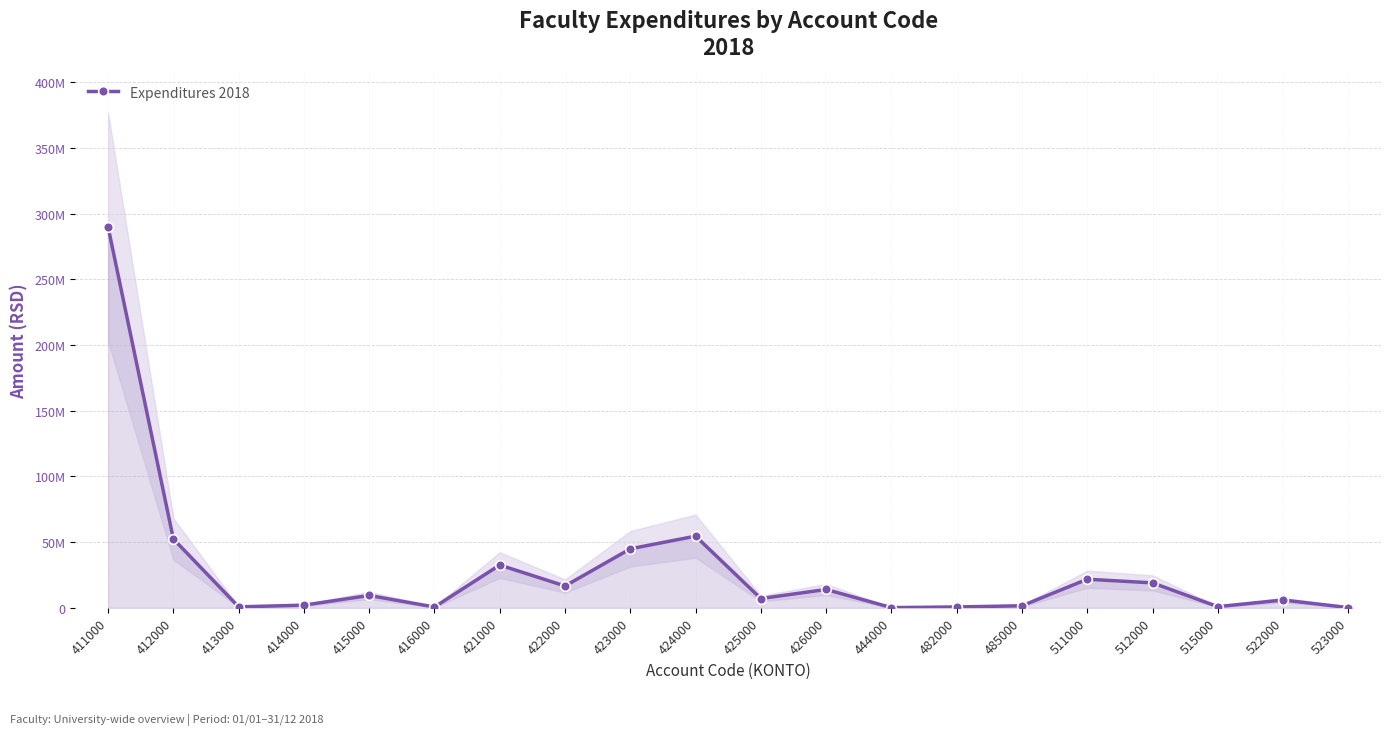

Rank the categories by value from highest to lowest.

411000, 424000, 412000, 423000, 421000, 511000, 512000, 422000, 426000, 415000, 425000, 522000, 414000, 485000, 515000, 413000, 482000, 416000, 523000, 444000